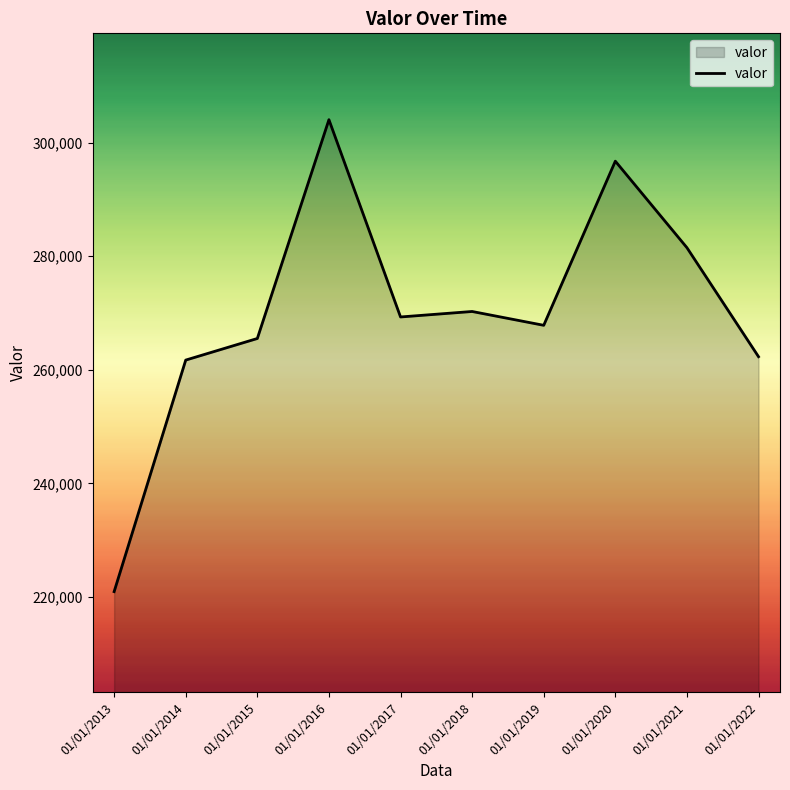

Count the number of data series in this chart.

1